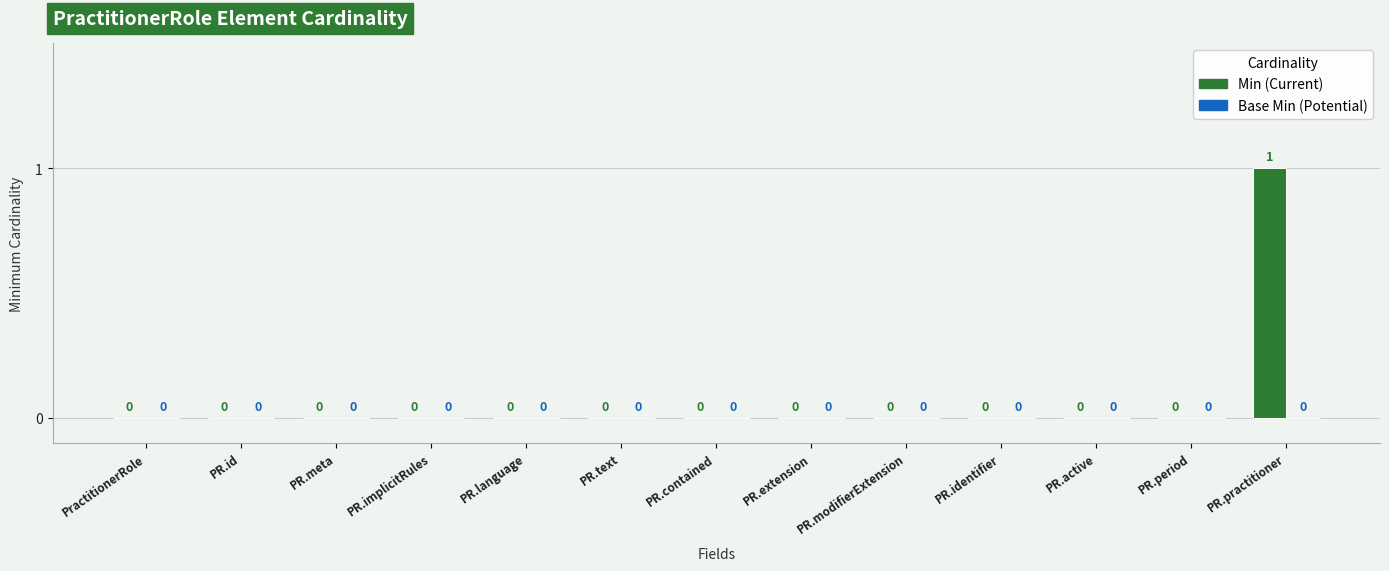

Which label corresponds to the largest value in the chart?

PR.practitioner